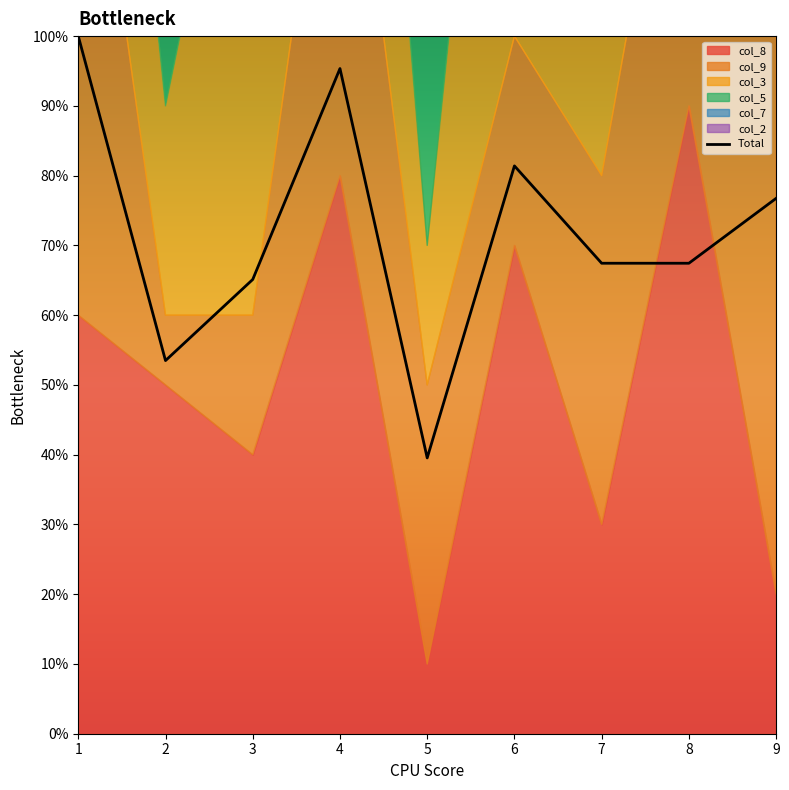

Reading right to left, extract all data points from this chart.

7.7	6.7	6.7	8.1	4.0	9.5	6.5	5.3	10.0